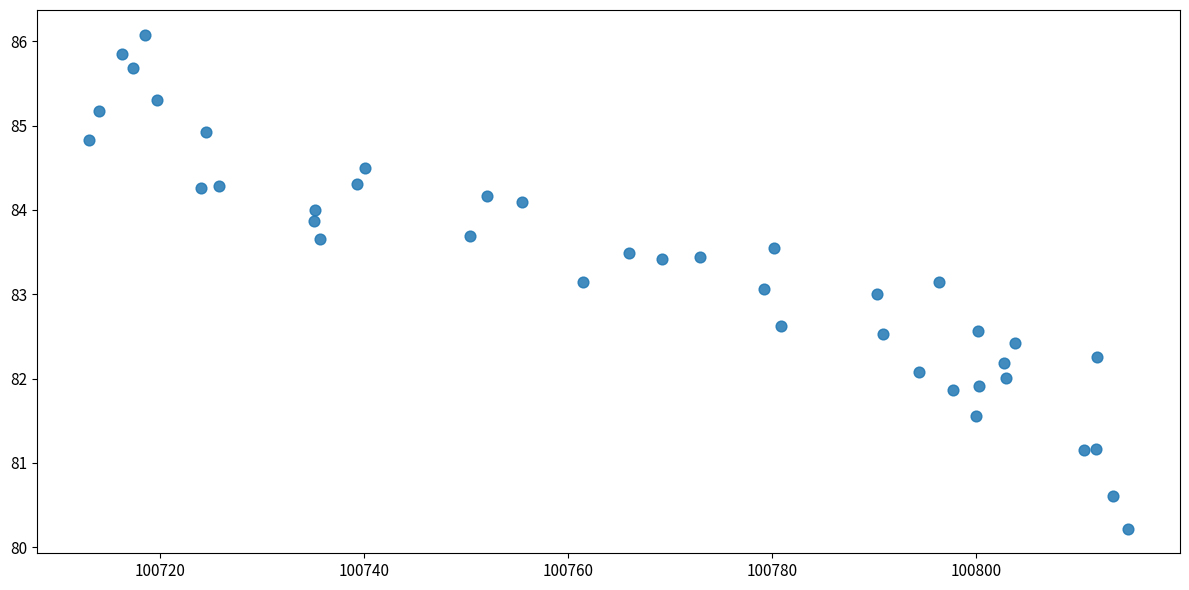

What is the range of X values (max minus min)?

101.9